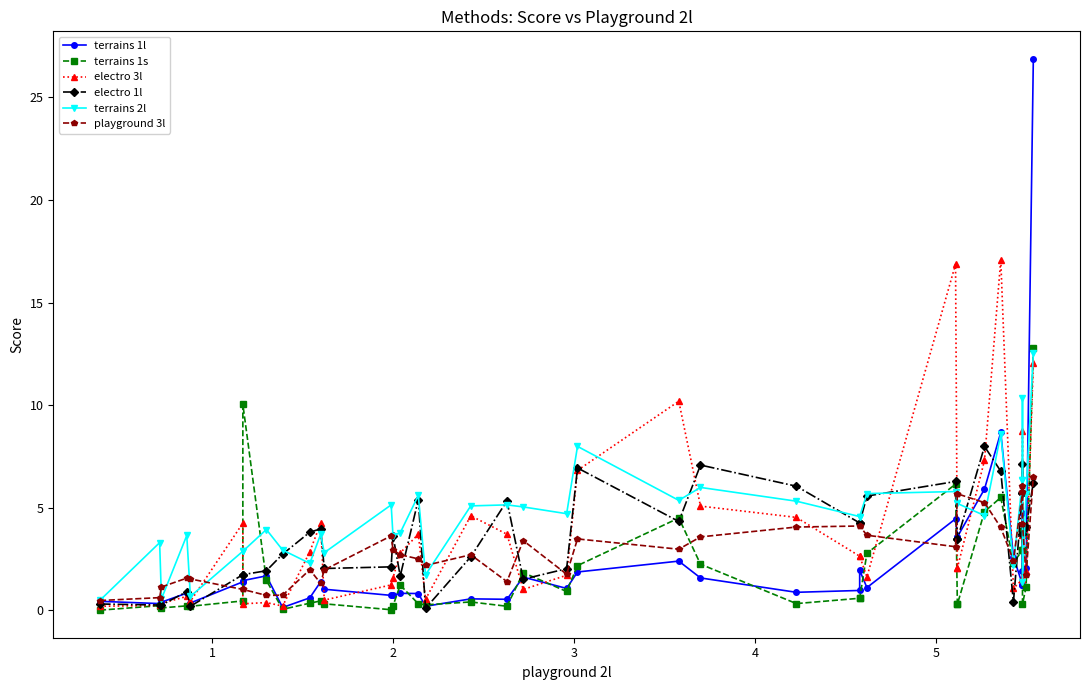

How many values in the terrains 2l series exceed 4?

23